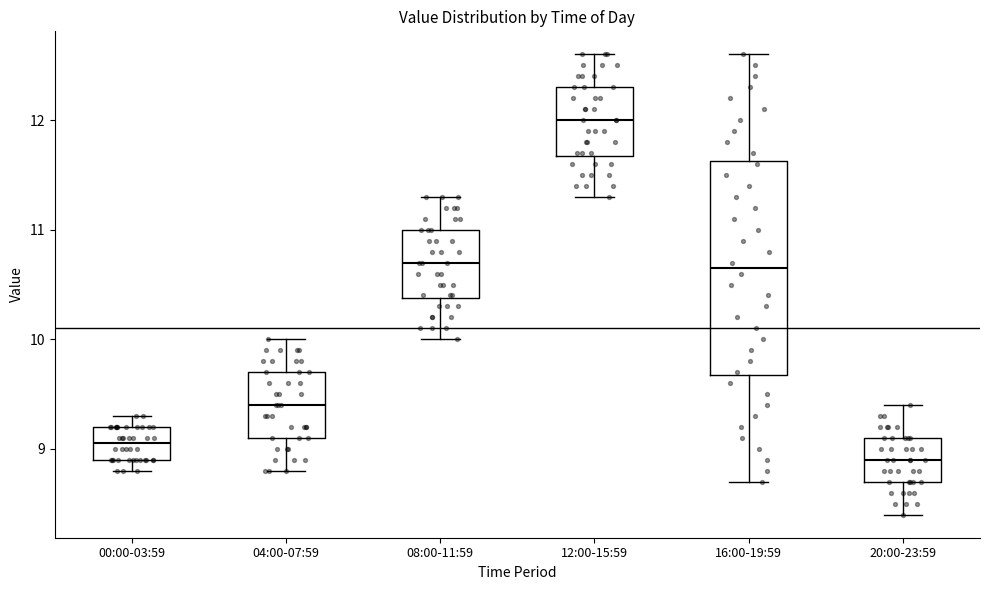

Which box has the lowest median line?

20:00-23:59